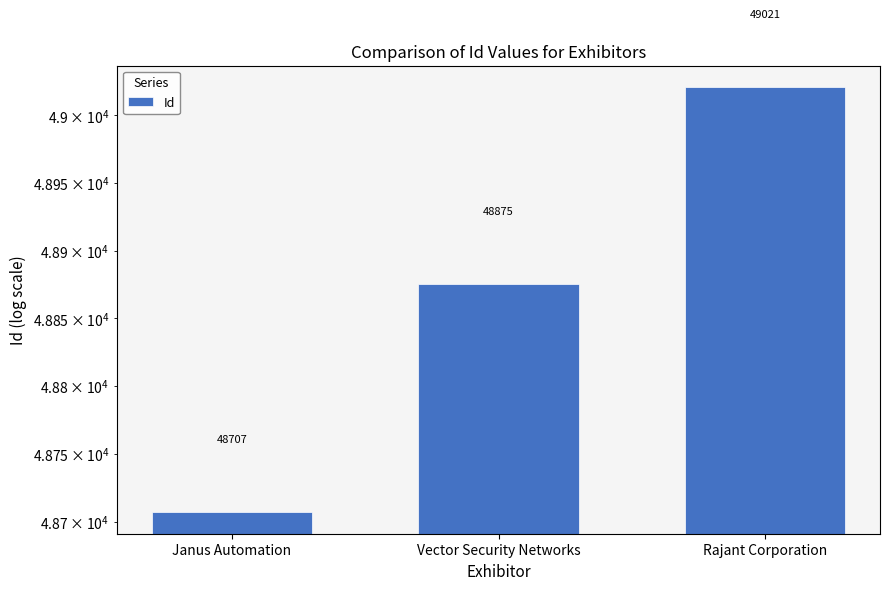

What is the change in value from Janus Automation to Vector Security Networks?

+168